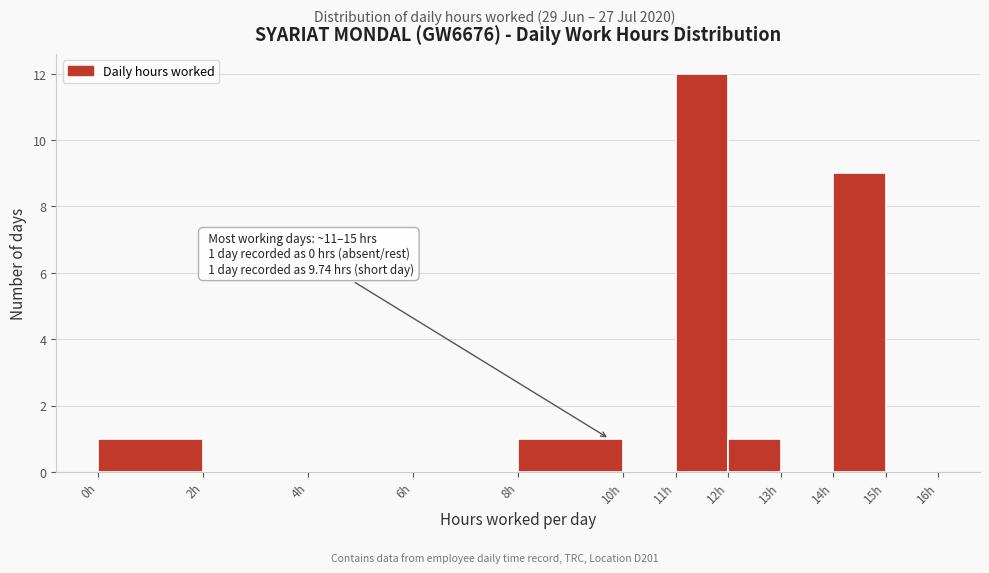

Which range on the x-axis has the tallest bar?

11 to 12